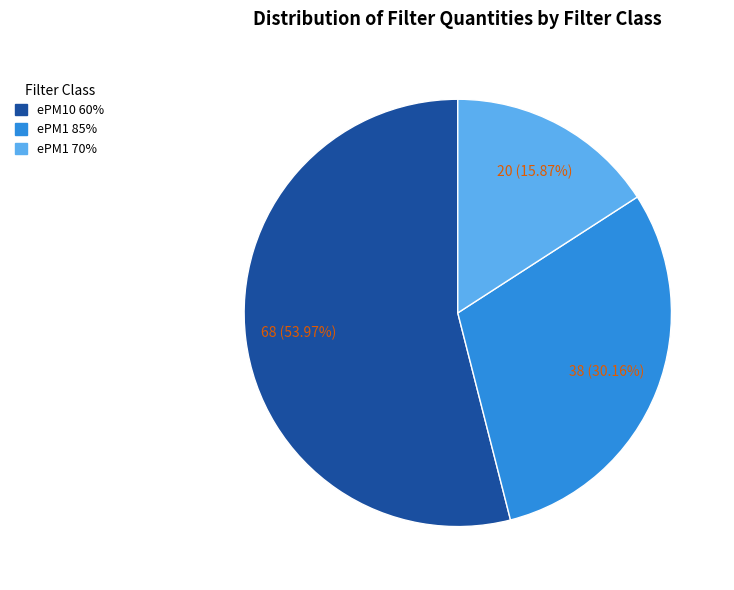

Is there any slice that represents more than half of the pie?

Yes